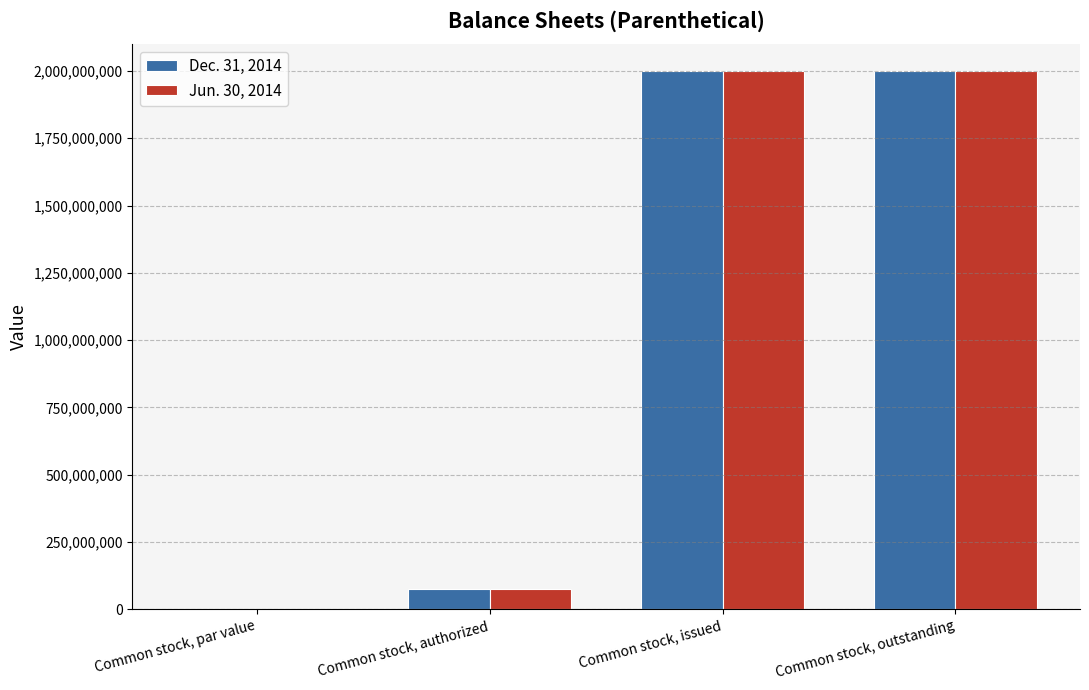

What are all the series names shown in the legend?

Dec. 31, 2014, Jun. 30, 2014